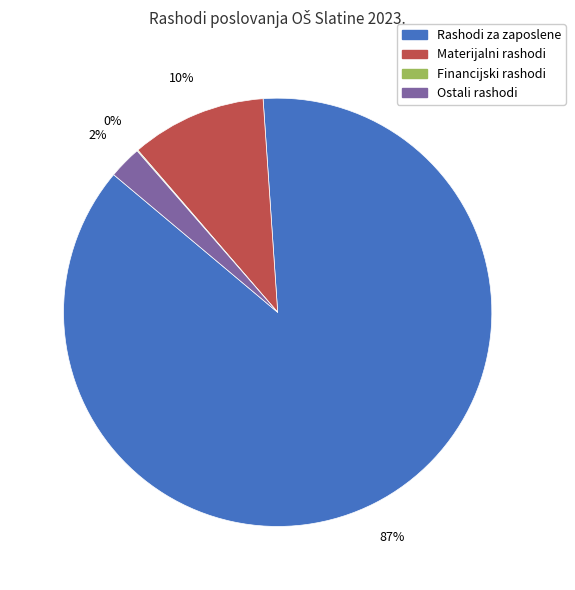

To the nearest percent, what is the average slice percentage?

25%